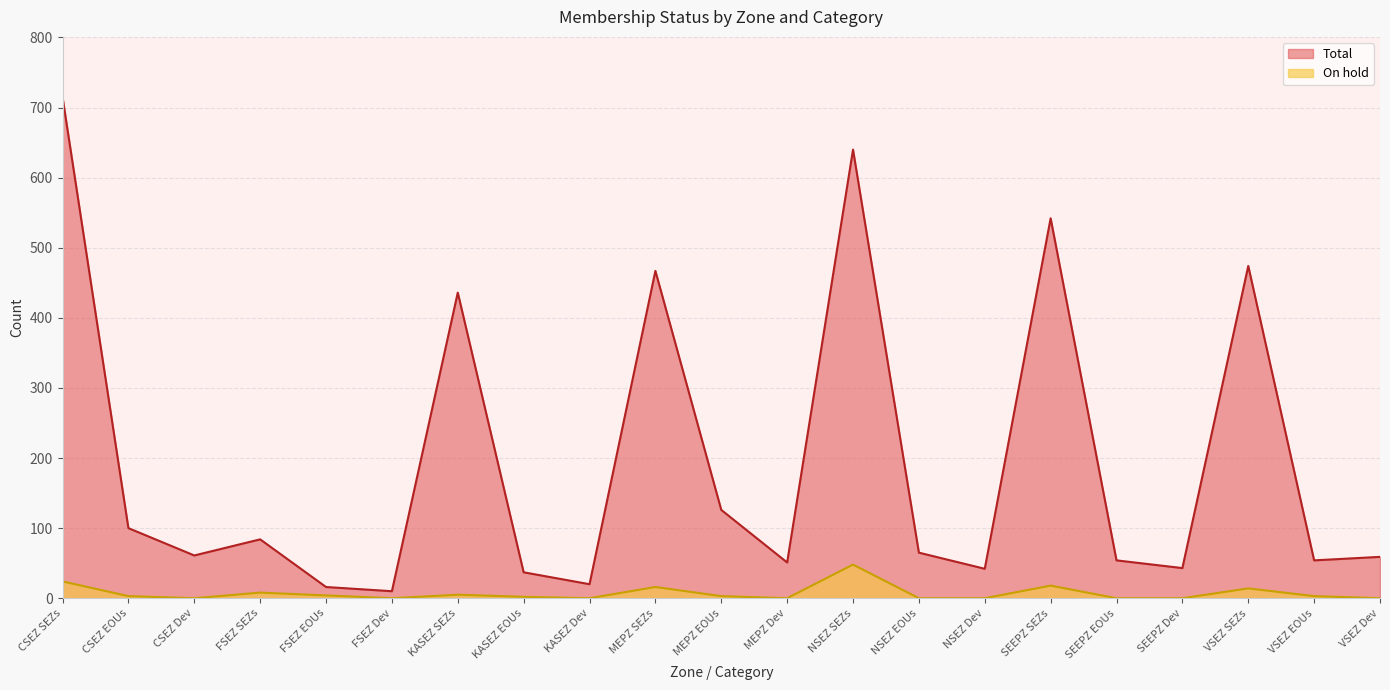

True or false: On hold has a value of 20 at VSEZ SEZs.

False